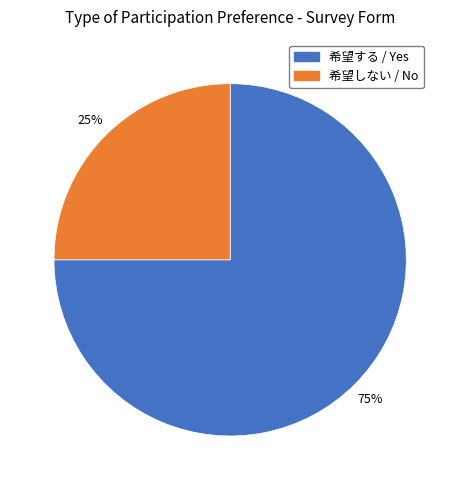

Which category has the smallest portion of the pie?

希望しない / No